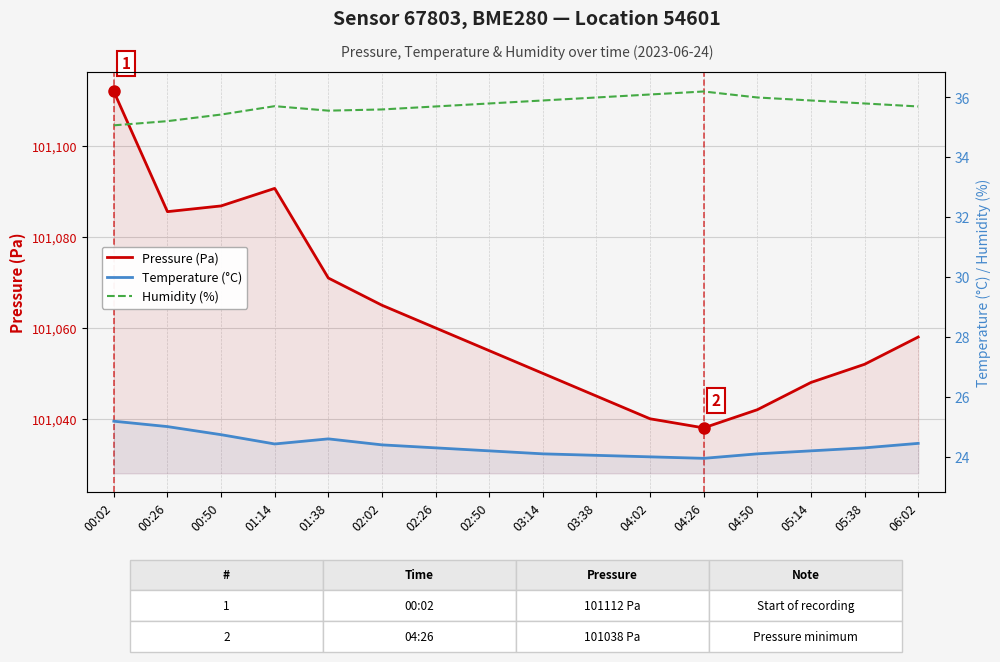

Which series has the largest total across all categories?

Pressure (Pa)